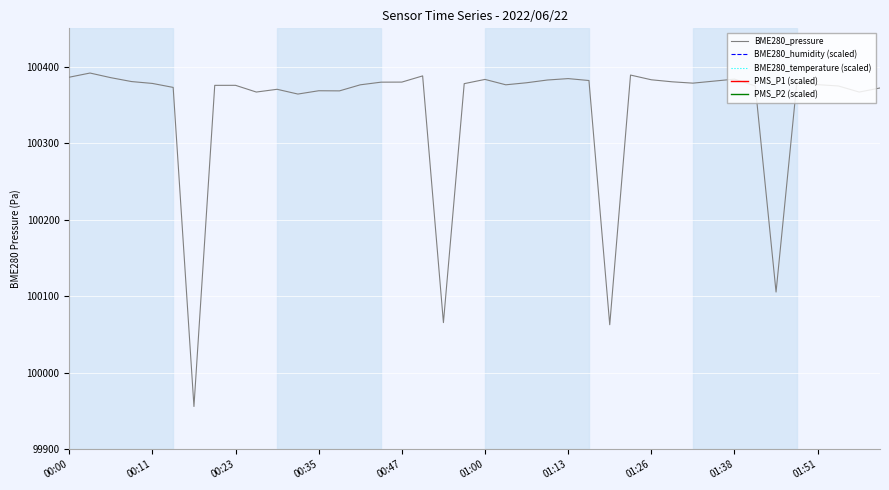

Which series has the largest range (max minus min)?

PMS_P1 (scaled)